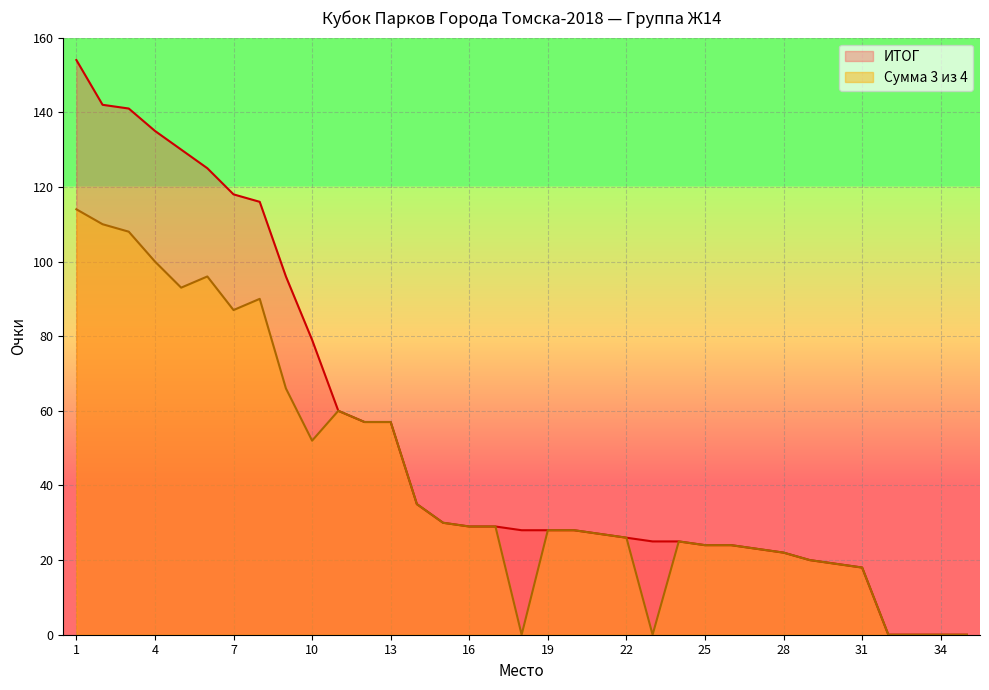

List the series in order of their peak value, lowest first.

Сумма 3 из 4, ИТОГ